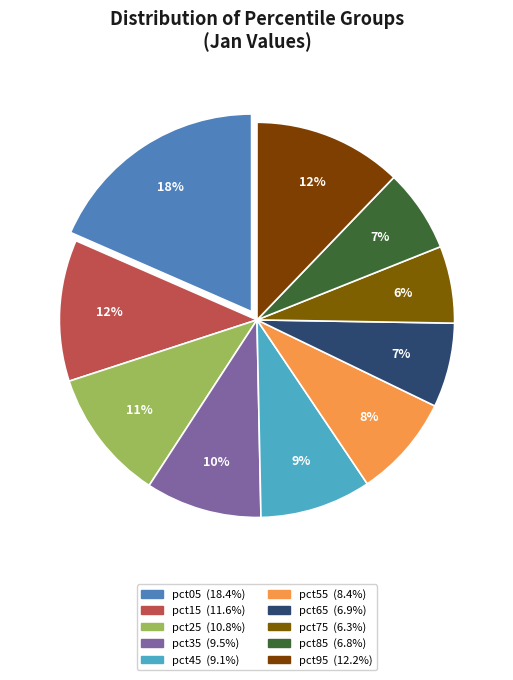

To the nearest percent, what is the average slice percentage?

10%